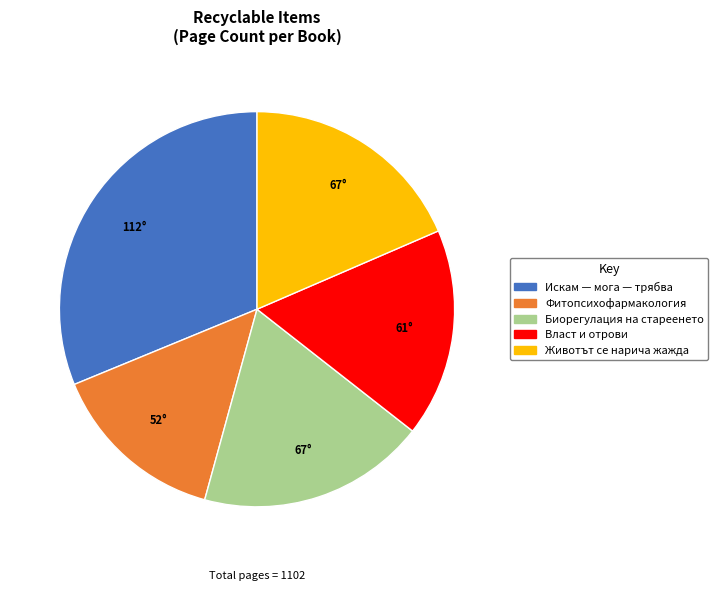

Which category has the biggest portion of the pie?

Искам — мога — трябва